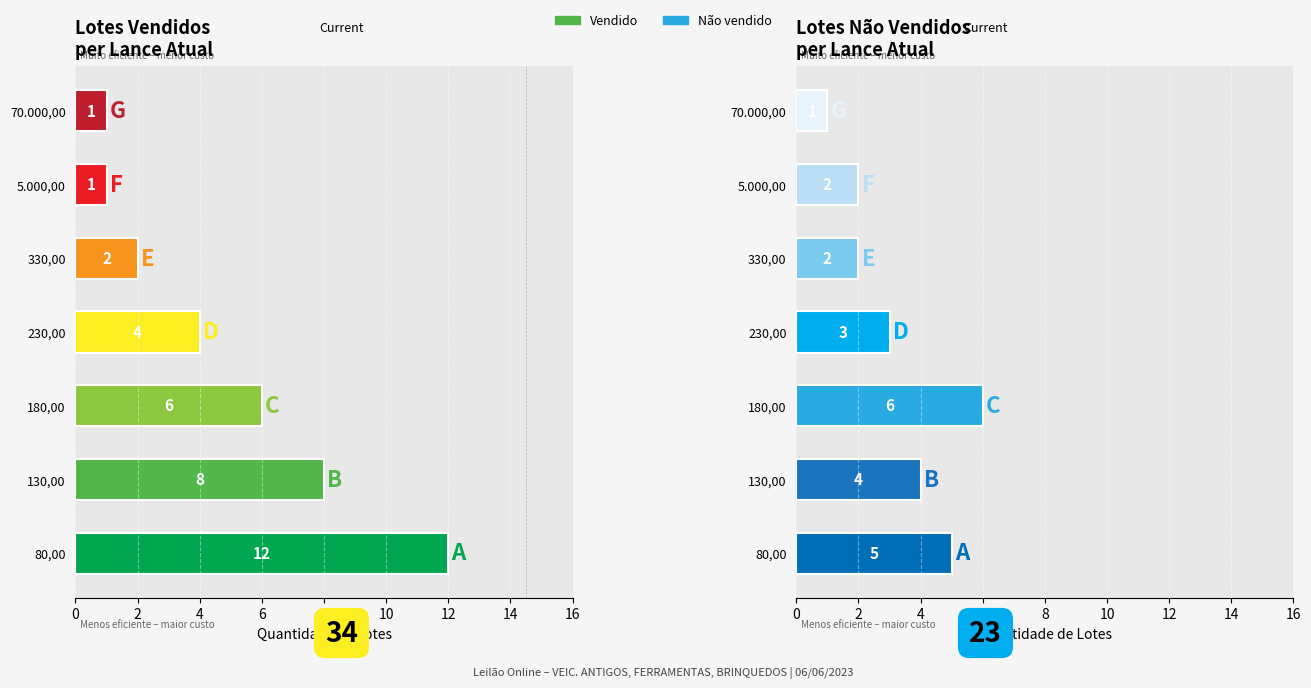

Which series has the widest spread of values?

Vendido